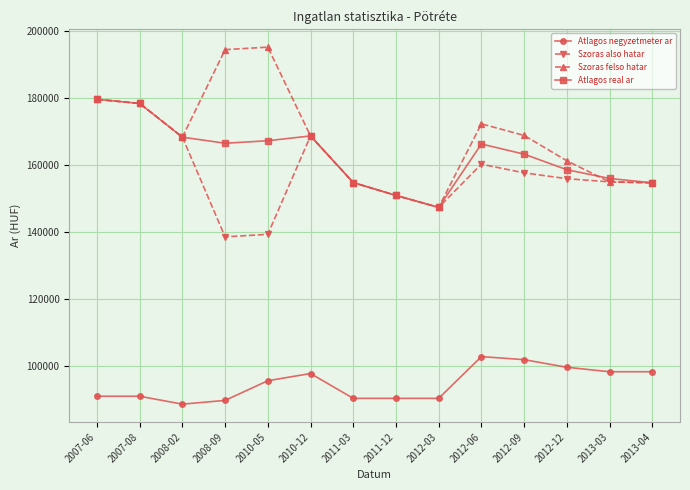

What is the difference between the highest and lowest values at 2008-02?

79600